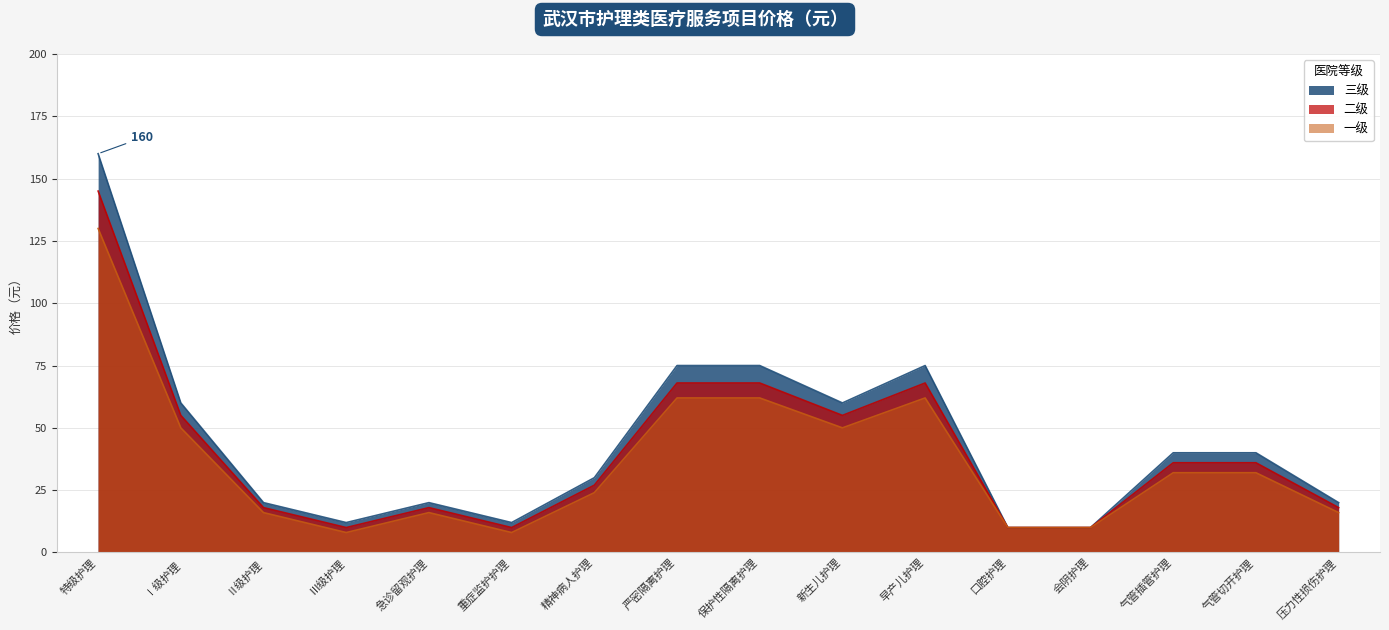

Reading right to left, transcribe all the data shown in this chart.

三级: 压力性损伤护理=20	气管切开护理=40	气管插管护理=40	会阴护理=10	口腔护理=10	早产儿护理=75	新生儿护理=60	保护性隔离护理=75	严密隔离护理=75	精神病人护理=30	重症监护护理=12	急诊留观护理=20	Ⅲ级护理=12	Ⅱ级护理=20	Ⅰ级护理=60	特级护理=160
二级: 压力性损伤护理=18	气管切开护理=36	气管插管护理=36	会阴护理=10	口腔护理=10	早产儿护理=68	新生儿护理=55	保护性隔离护理=68	严密隔离护理=68	精神病人护理=27	重症监护护理=10	急诊留观护理=18	Ⅲ级护理=10	Ⅱ级护理=18	Ⅰ级护理=55	特级护理=145
一级: 压力性损伤护理=16	气管切开护理=32	气管插管护理=32	会阴护理=10	口腔护理=10	早产儿护理=62	新生儿护理=50	保护性隔离护理=62	严密隔离护理=62	精神病人护理=24	重症监护护理=8	急诊留观护理=16	Ⅲ级护理=8	Ⅱ级护理=16	Ⅰ级护理=50	特级护理=130